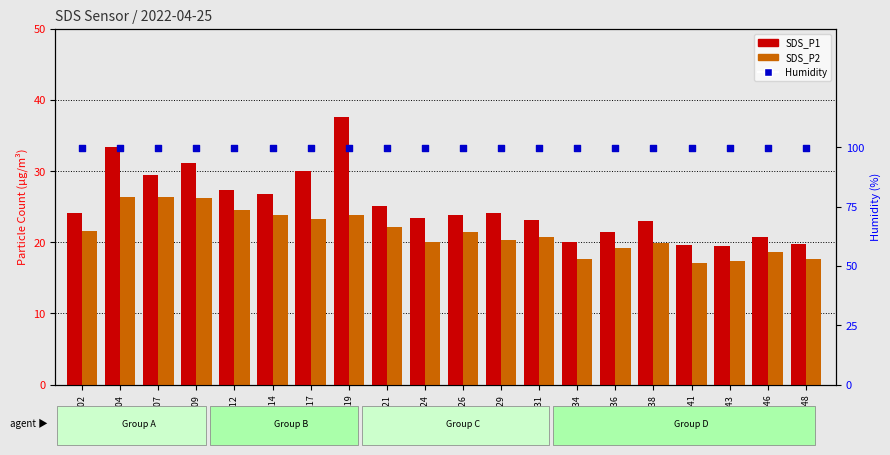

What is the total value across all series at 00:26?

145.2